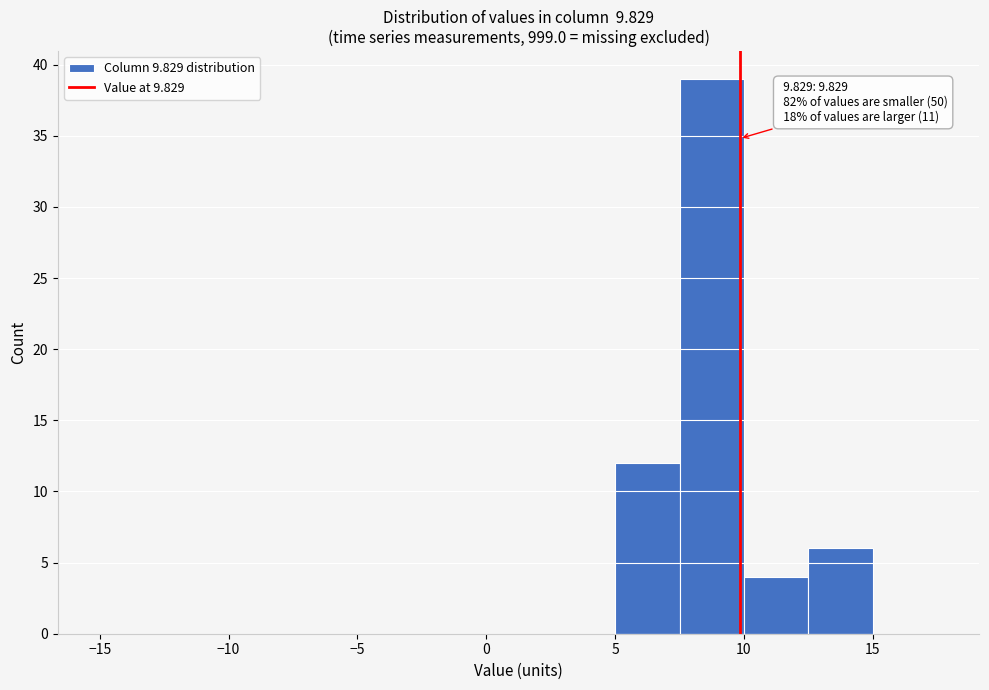

Which range on the x-axis has the tallest bar?

7.5 to 10.0